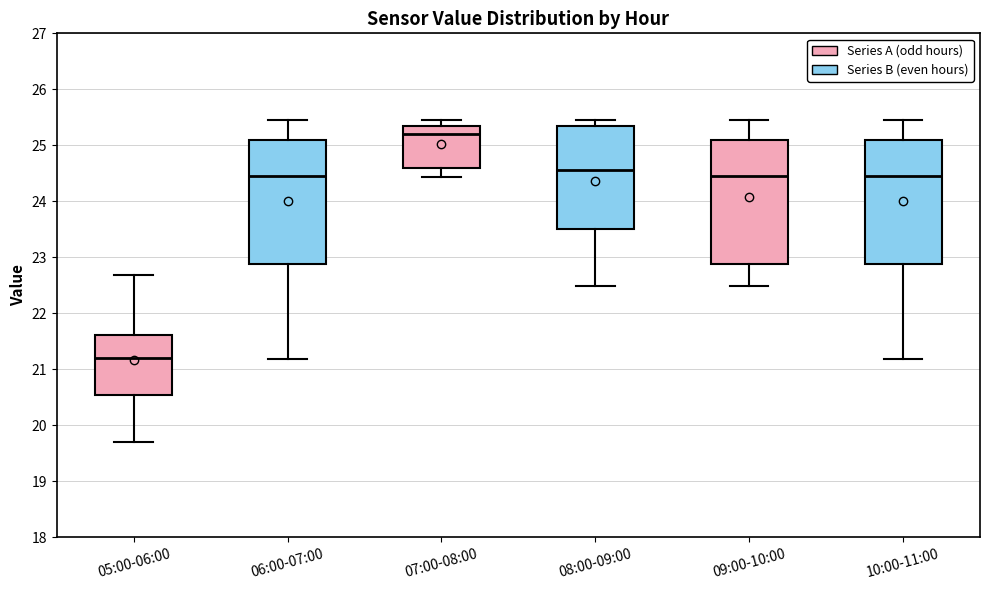

Reading left to right, transcribe this box plot: for each box, give where its median line is, the range the box spans, and where its two whiskers end, as read against the y-axis. The values are not printed on the chart, so give them approximately, as read against the axis.

05:00-06:00: median 21.2, box 20.5 to 21.6, whiskers 19.7 to 22.7
06:00-07:00: median 24.4, box 22.9 to 25.1, whiskers 21.2 to 25.5
07:00-08:00: median 25.2, box 24.6 to 25.3, whiskers 24.4 to 25.5
08:00-09:00: median 24.6, box 23.5 to 25.3, whiskers 22.5 to 25.5
09:00-10:00: median 24.4, box 22.9 to 25.1, whiskers 22.5 to 25.5
10:00-11:00: median 24.4, box 22.9 to 25.1, whiskers 21.2 to 25.5